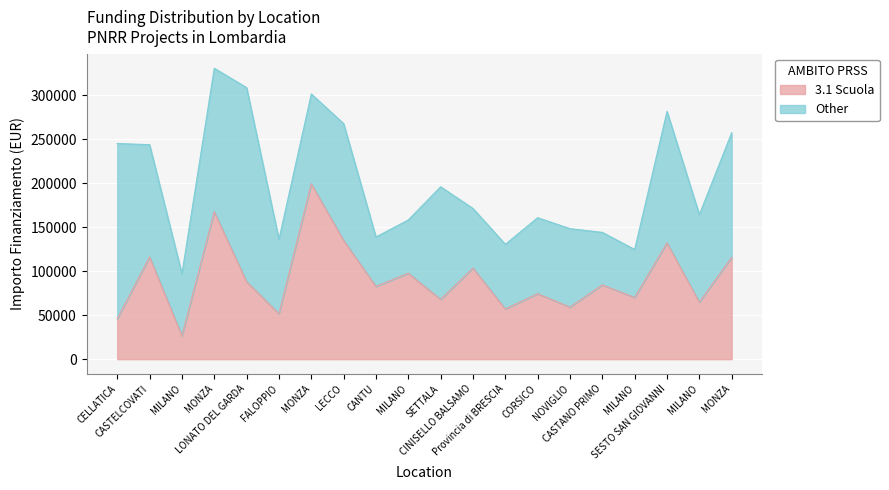

How many data points are above 84538?

10